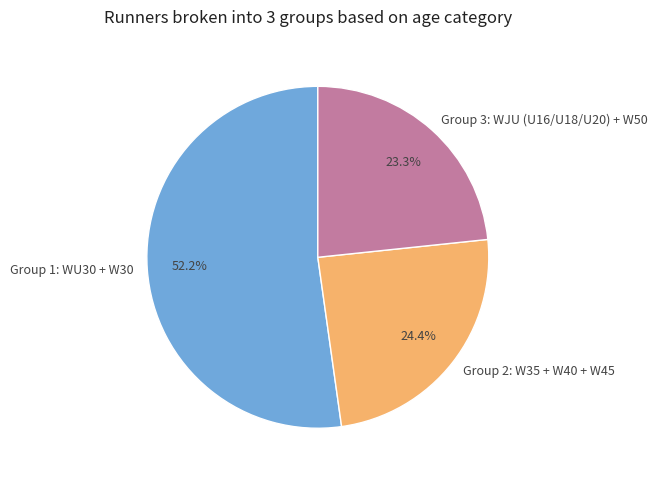

Which category has the biggest portion of the pie?

Group 1: WU30 + W30